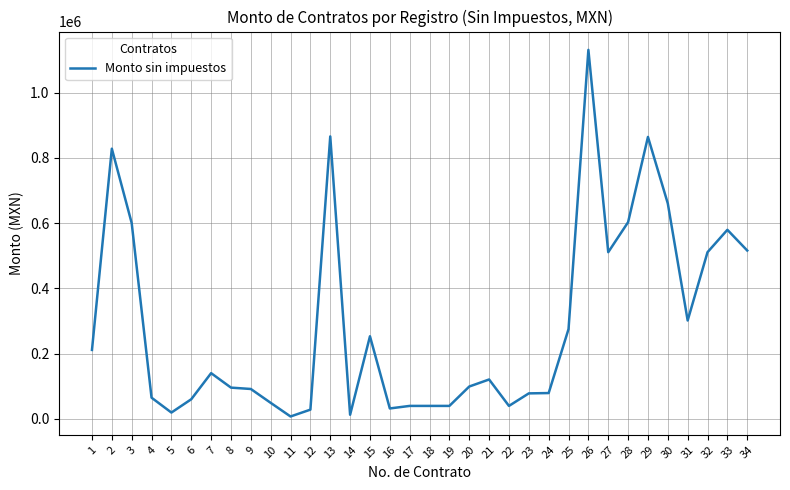

Between 30 and 24, which is larger?

30